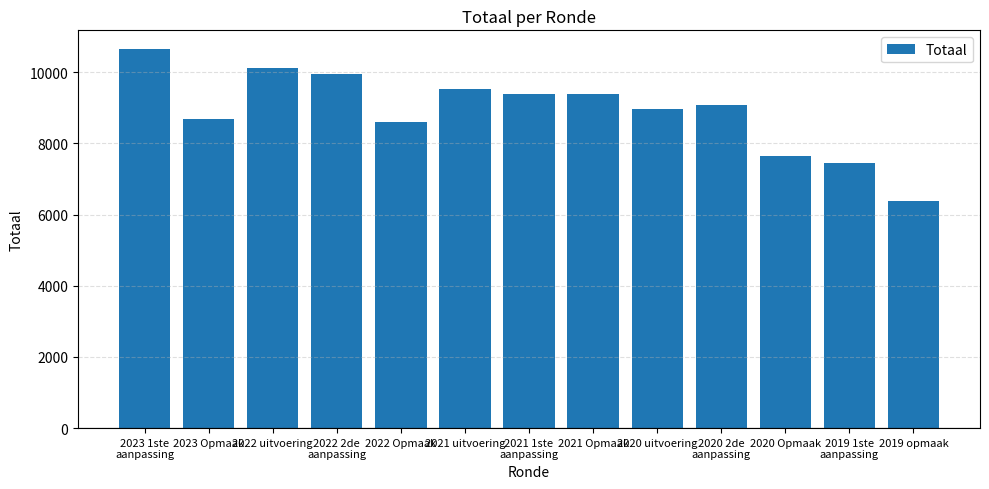

The chart shows a value of 5510 at 2023 1ste
aanpassing. True or false?

False